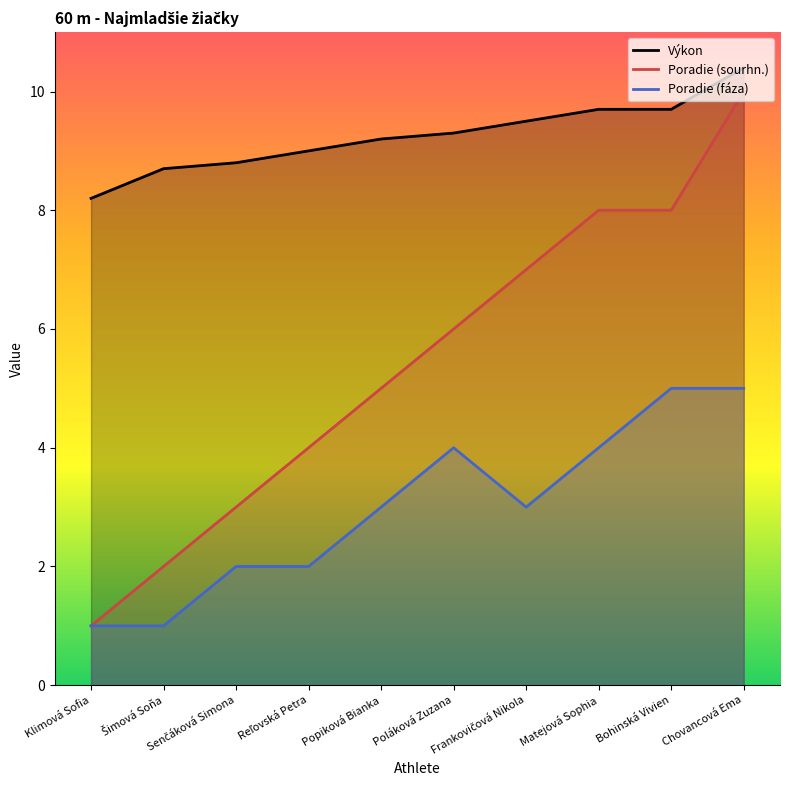

The value of Poradie (fáza) at Frankovičová Nikola is 3.0. True or false?

True